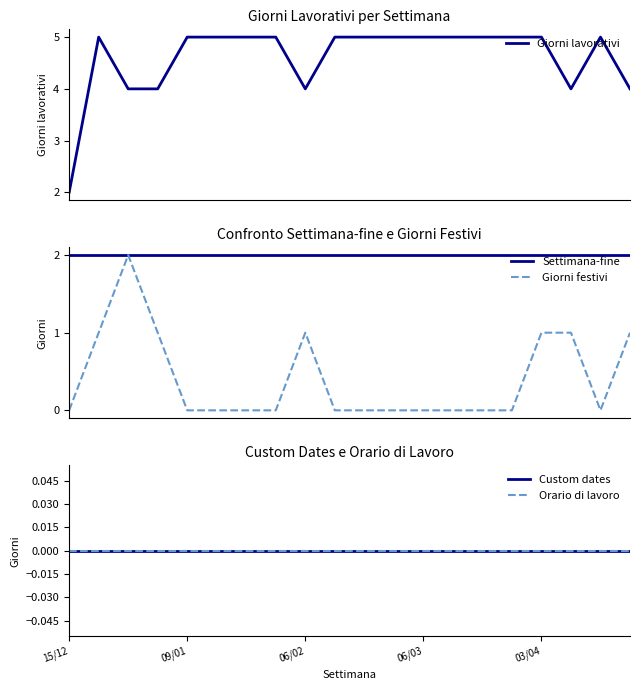

True or false: Giorni lavorativi and Giorni festivi cross at least once.

False